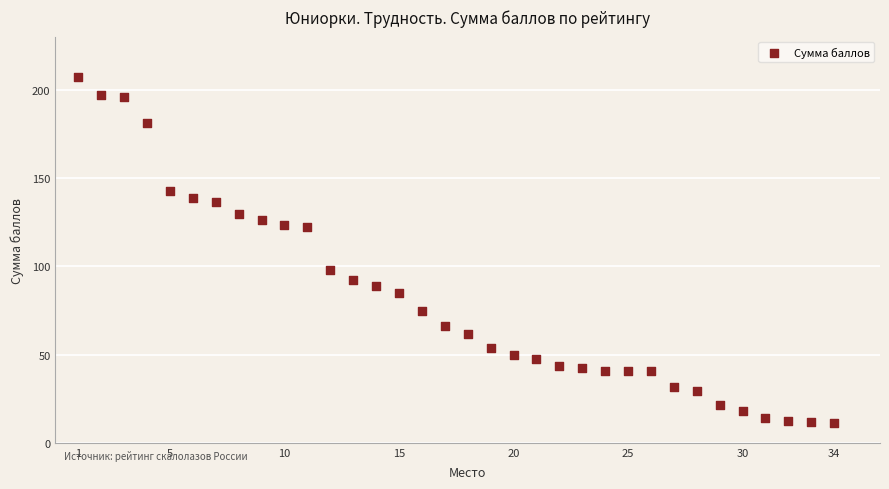

What is the range of Y values (max minus min)?

195.8